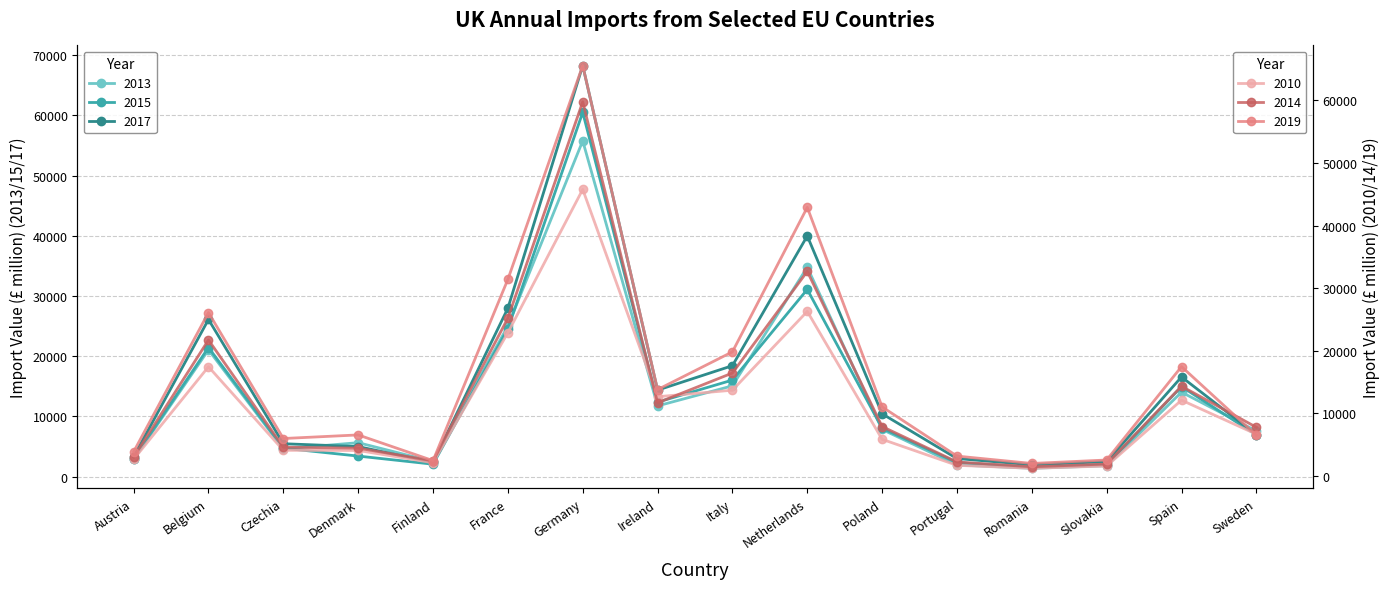

Which series has the largest total across all categories?

2019